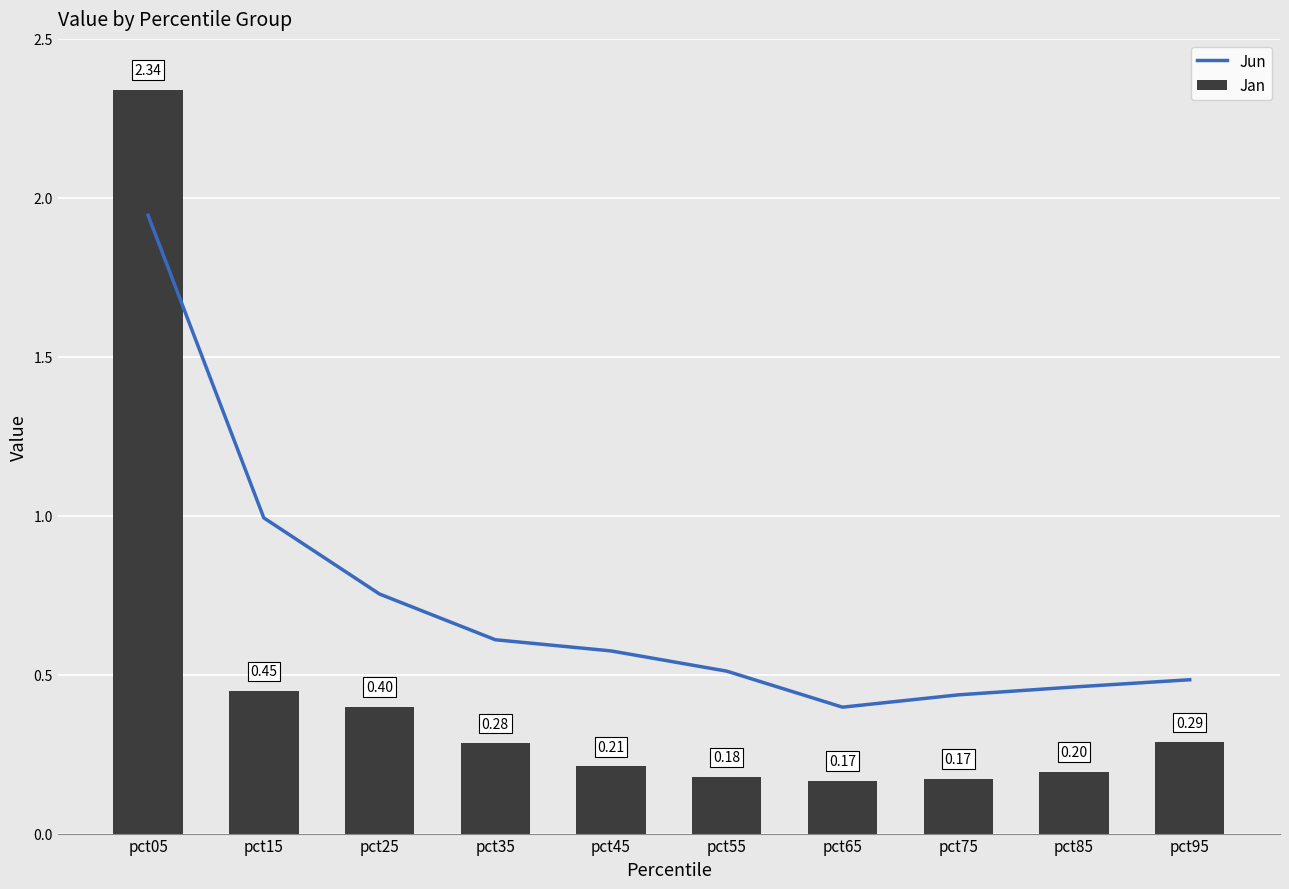

What value does the Jun series have at pct25?

0.8